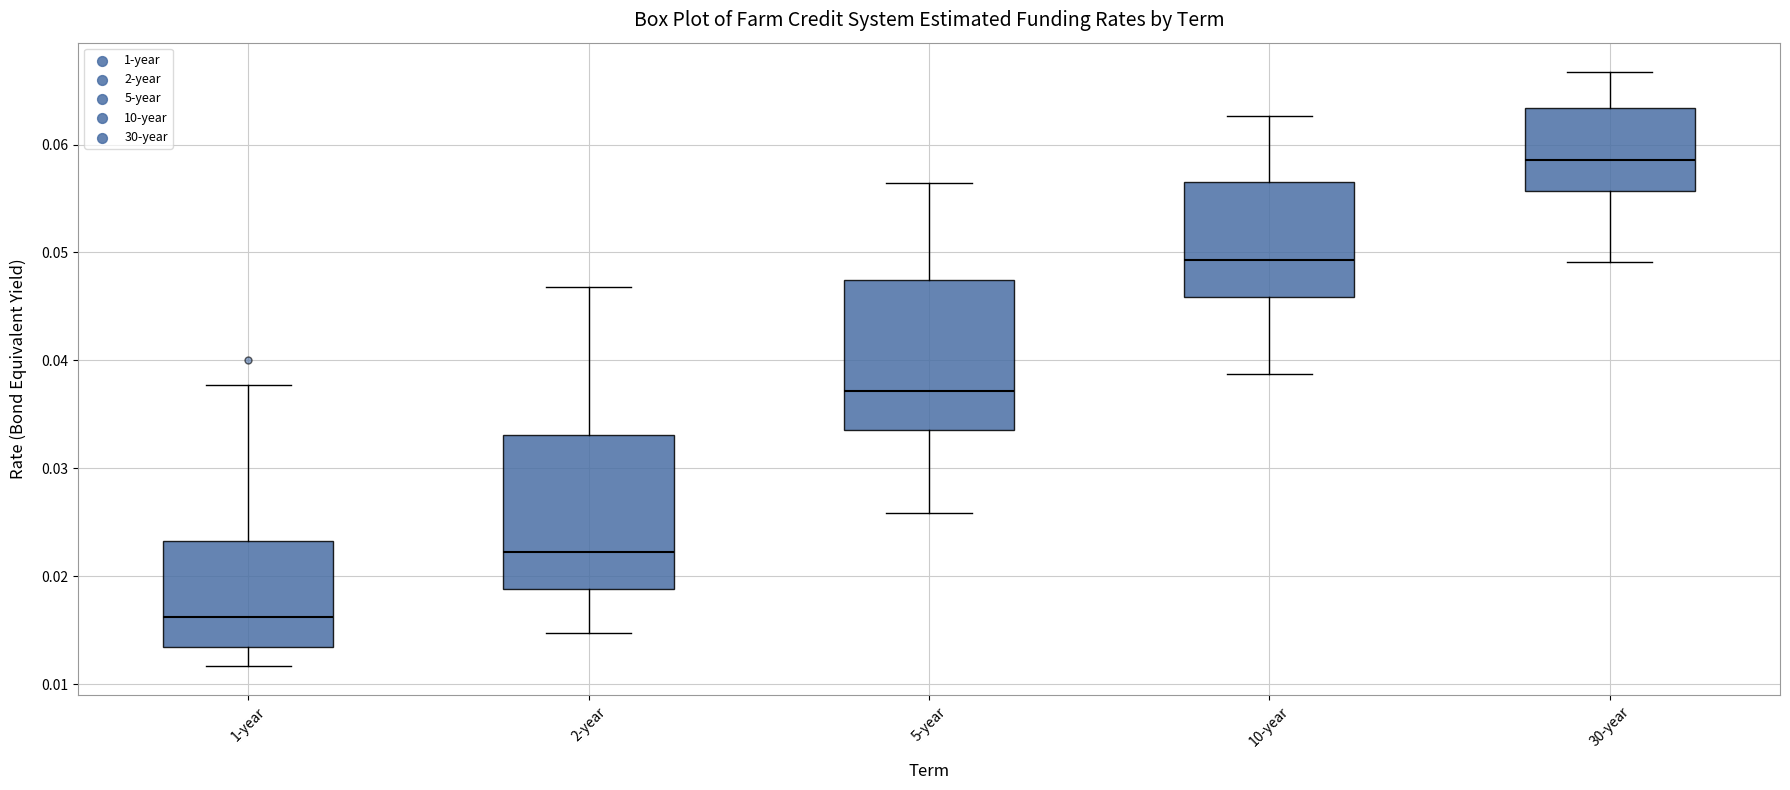

Which box has the highest median line?

30-year